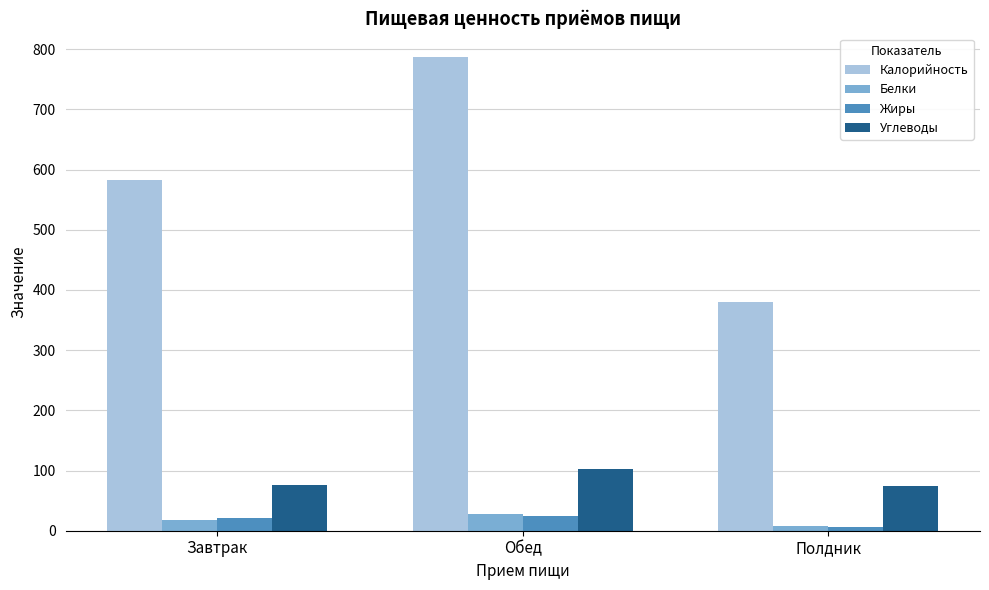

Between Завтрак and Обед, which series saw the biggest shift?

Калорийность